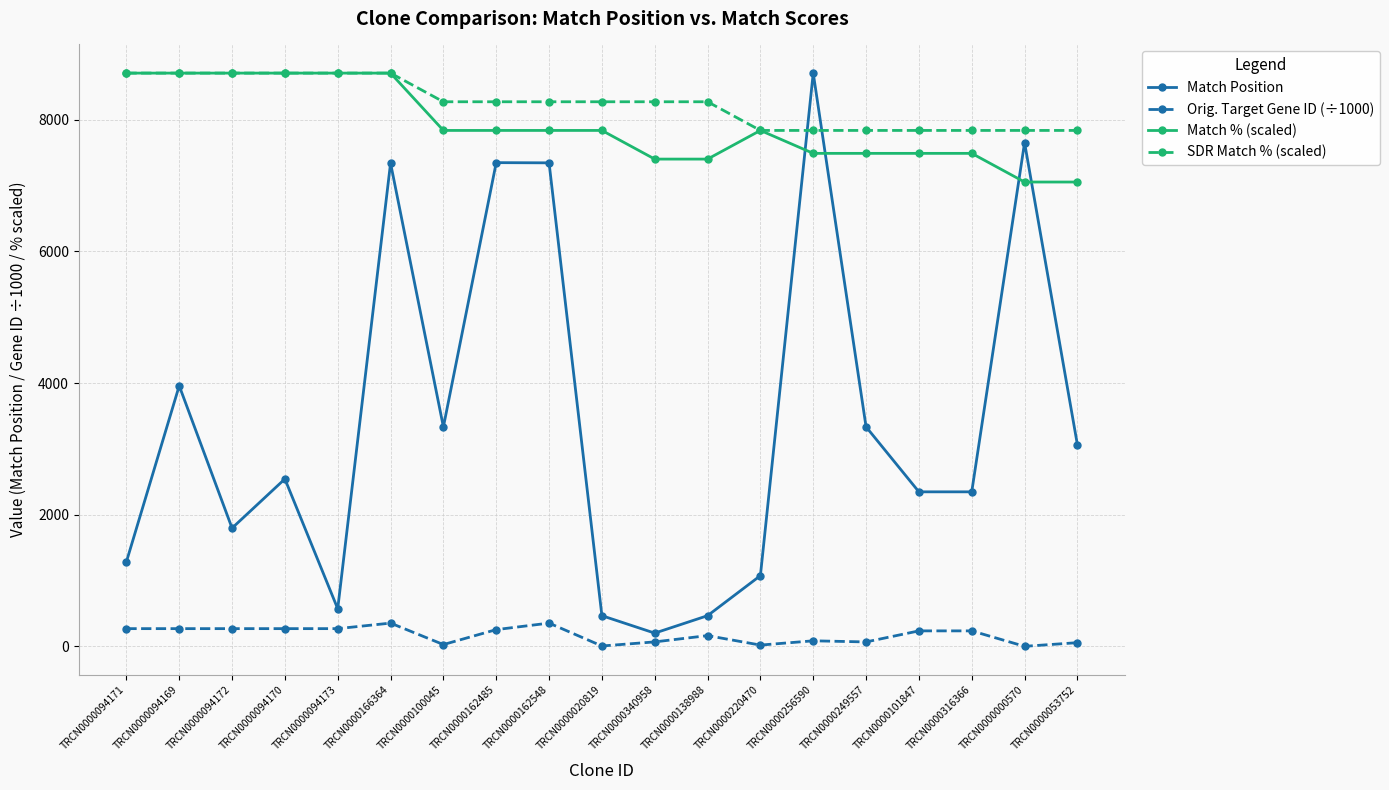

Between TRCN0000101847 and TRCN0000000570, which series saw the biggest shift?

Match Position